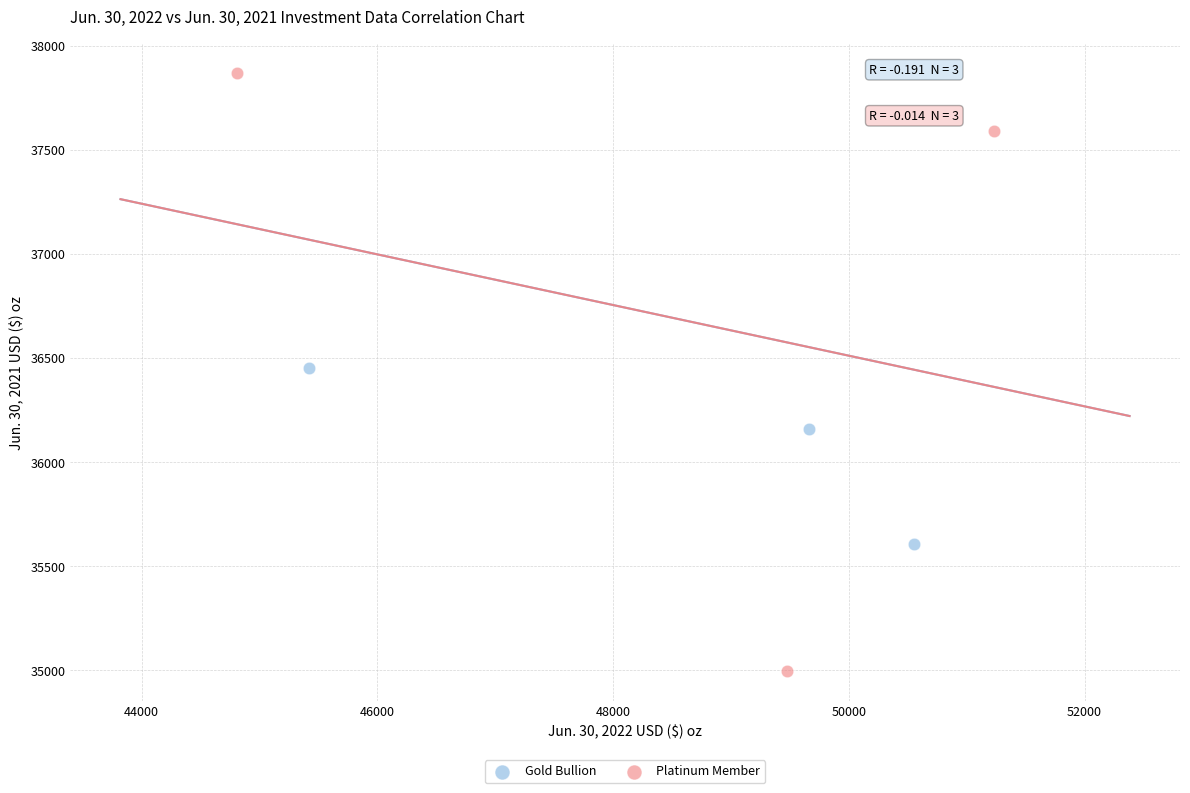

Which series contains the highest Y value?

Platinum Member